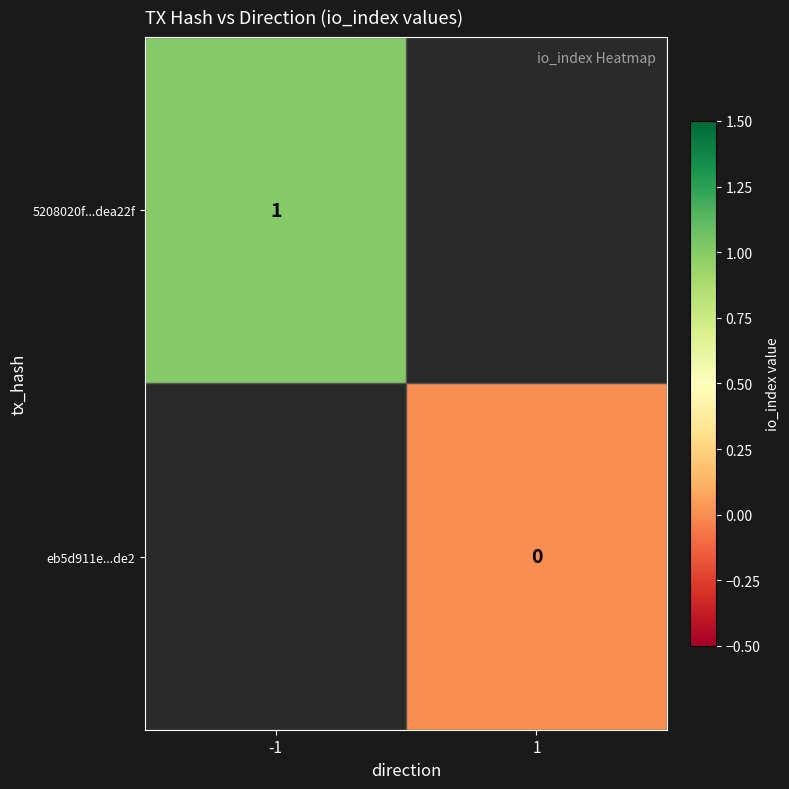

The 5208020f...dea22f series shows 1 at -1. True or false?

True